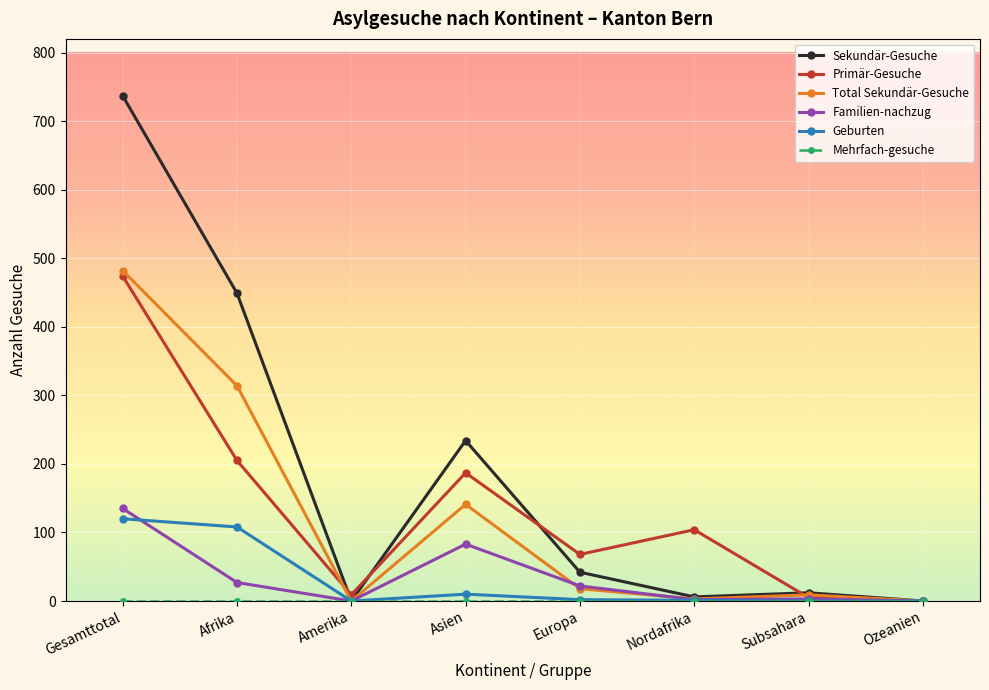

What is the label of the 7th point from the left?

Subsahara